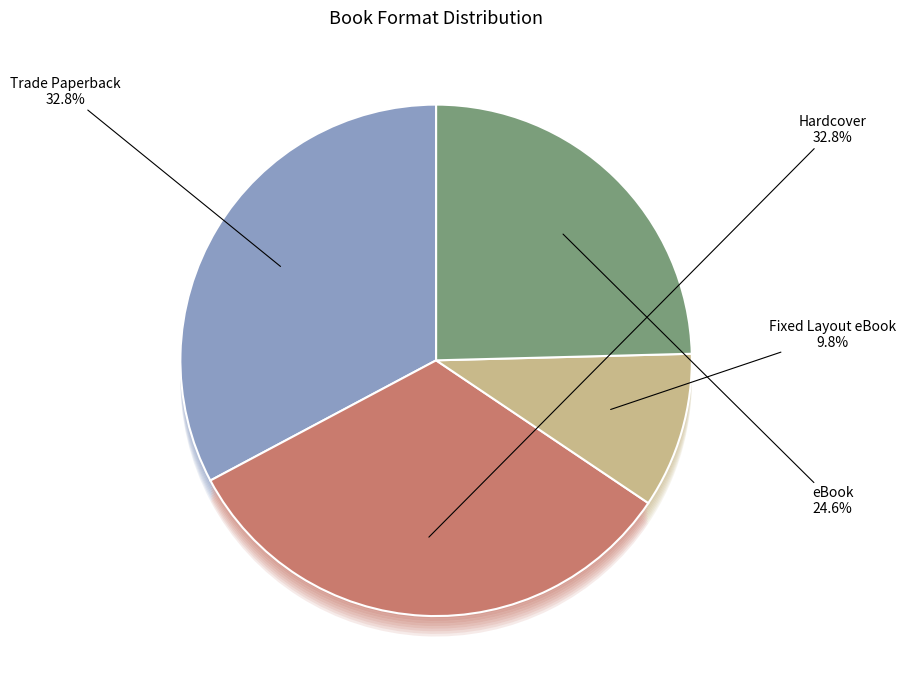

Does Fixed Layout eBook represent more than half of the total?

No